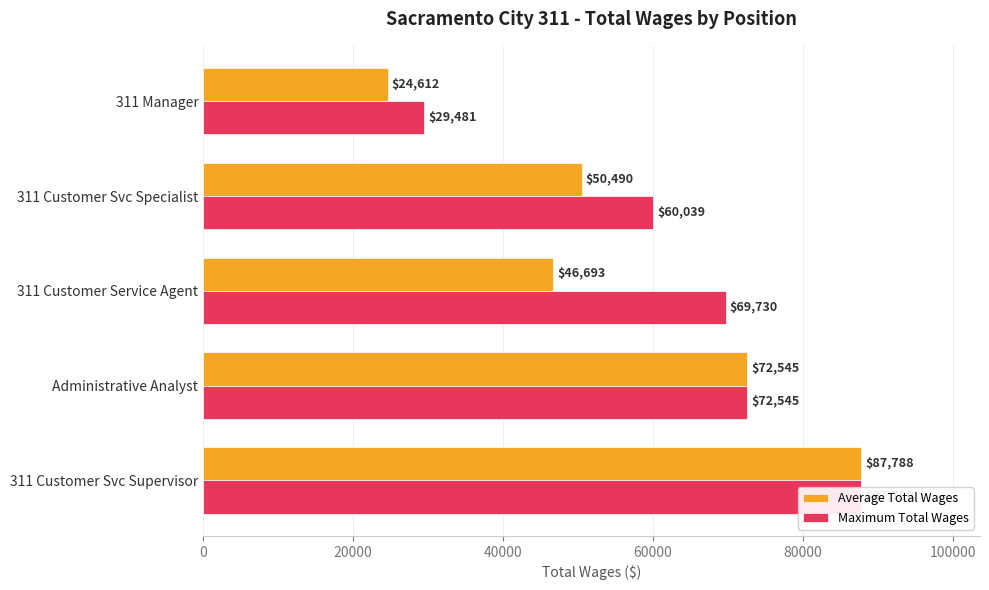

Reading right to left, what are all the values shown in this chart?

Average Total Wages: 24612.5	50489.5	46693.0	72545.0	87788.0
Maximum Total Wages: 29481.0	60039.0	69730.0	72545.0	87788.0